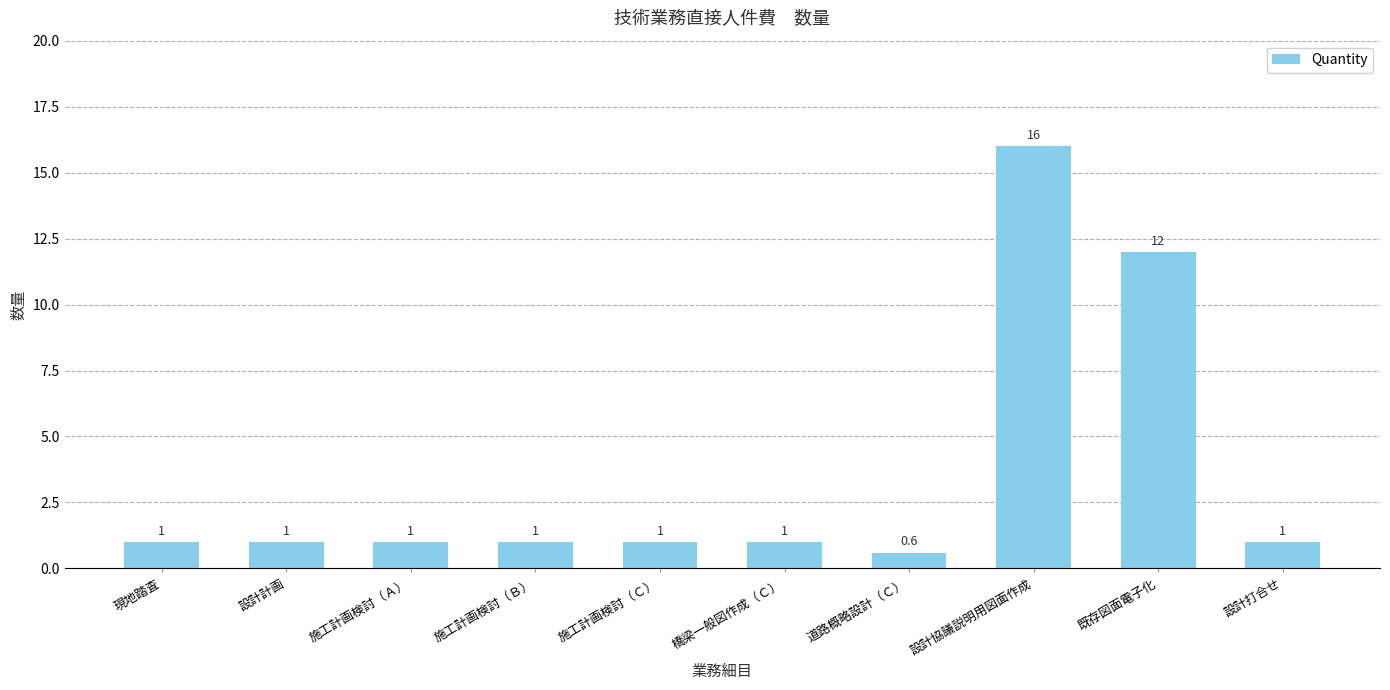

Are the bars grouped side by side (vs. stacked)?

No